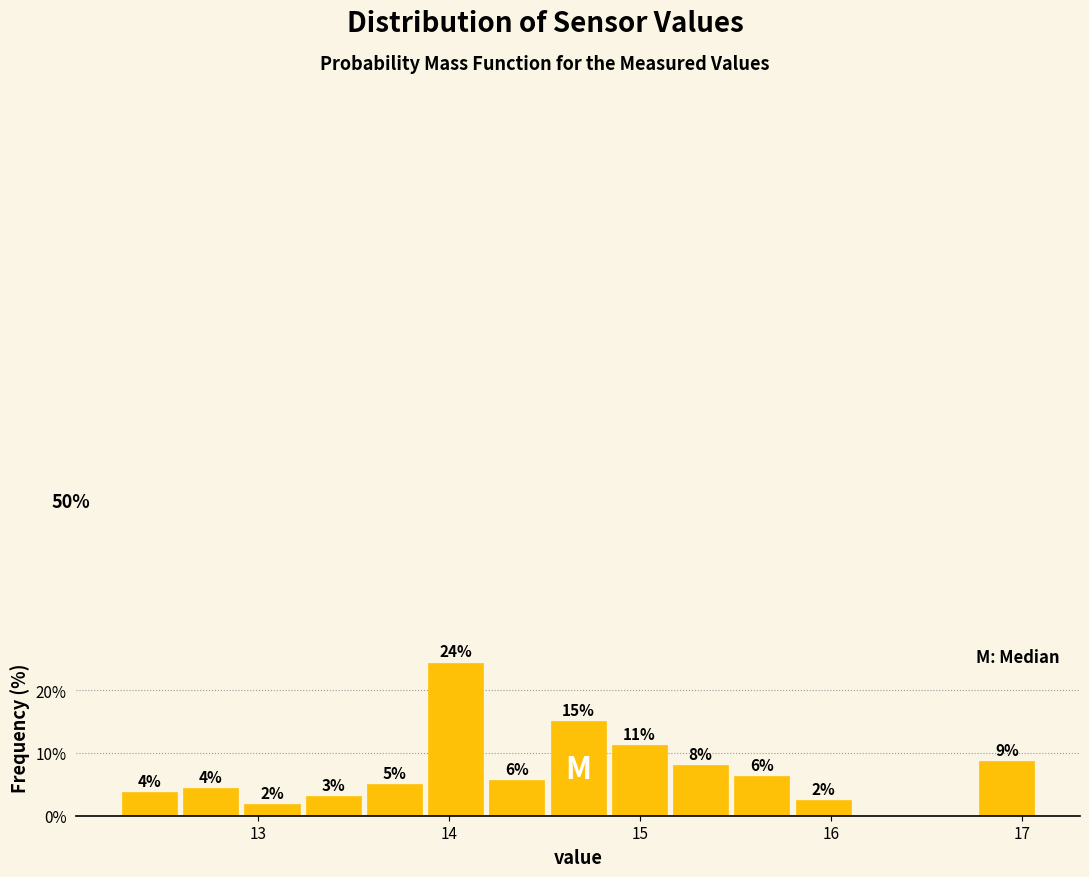

Around what value on the x-axis is the tallest bar? Give the approximate position of its centre, as read against the axis.

14.0